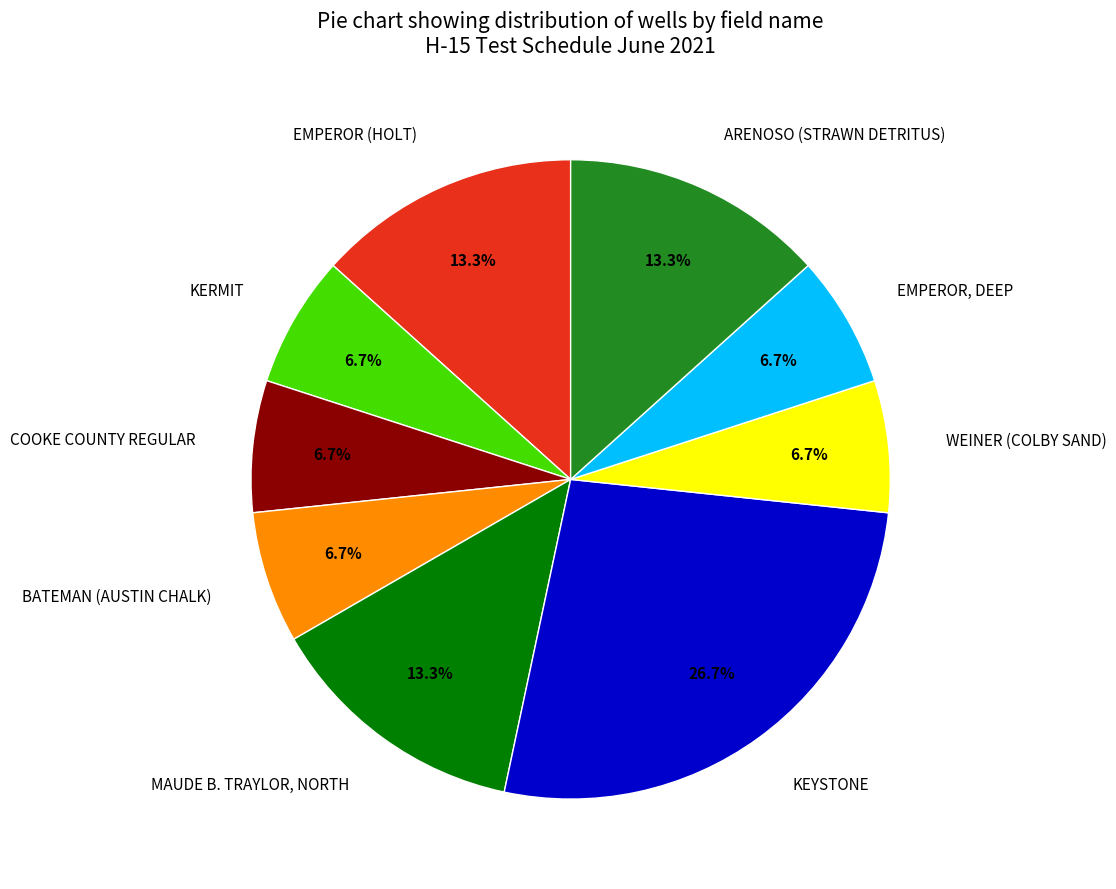

The EMPEROR (HOLT) slice represents 13% of the pie. True or false?

True